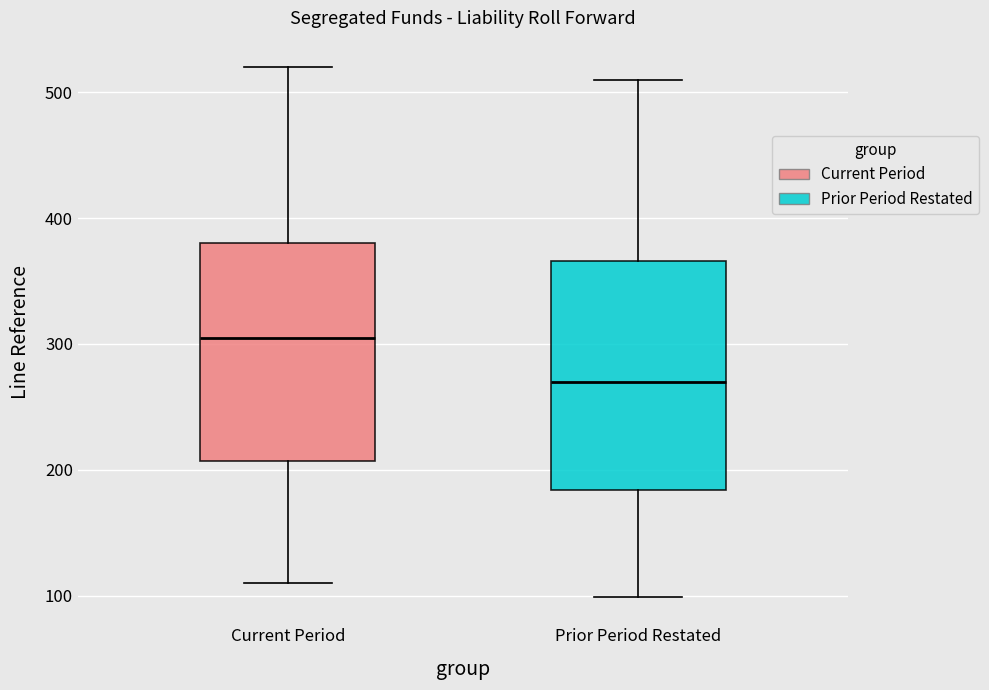

Reading left to right, read every box against the y-axis: the position of its median line, the range the box covers, and the ends of its whiskers. The values are not printed on the chart, so give them approximately, as read against the axis.

Current Period: median 300, box 210 to 380, whiskers 110 to 520
Prior Period Restated: median 270, box 180 to 370, whiskers 100 to 510